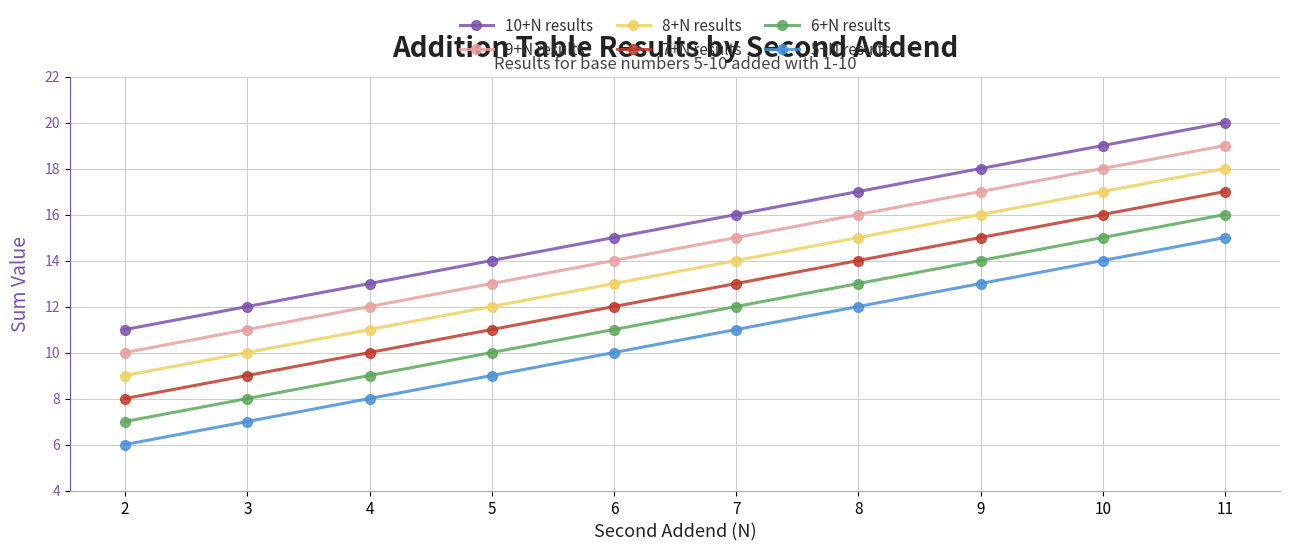

The value of 6+N results at 4 is 2. True or false?

False